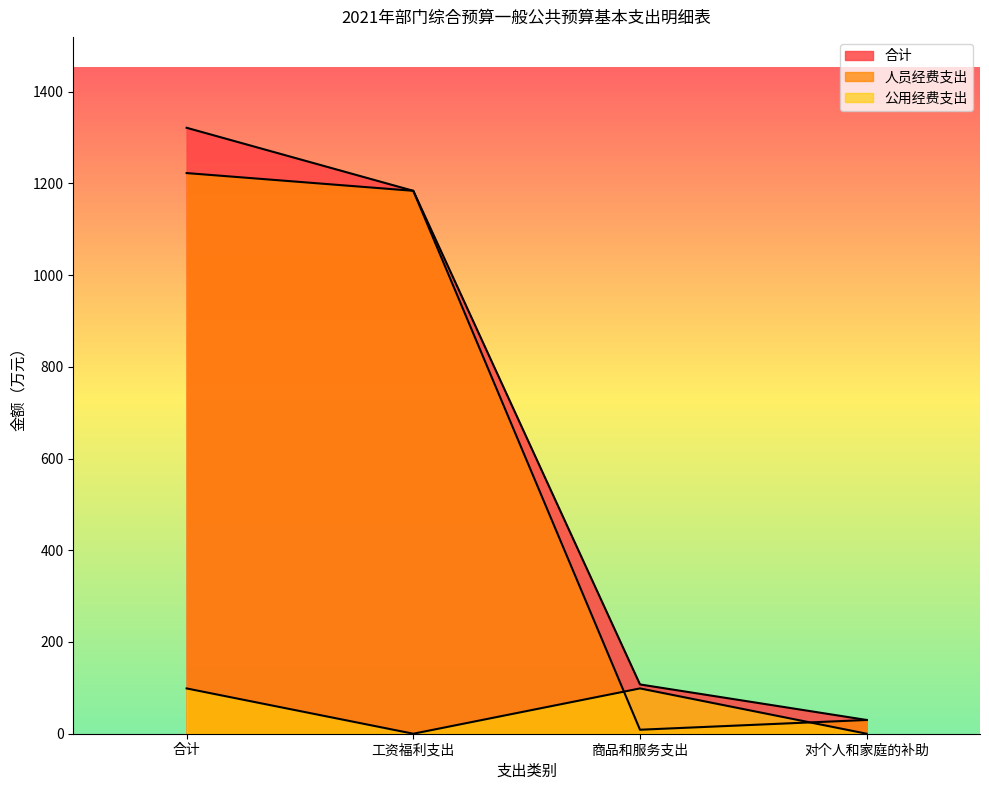

What is the lowest value of the 人员经费支出 series?

8.7